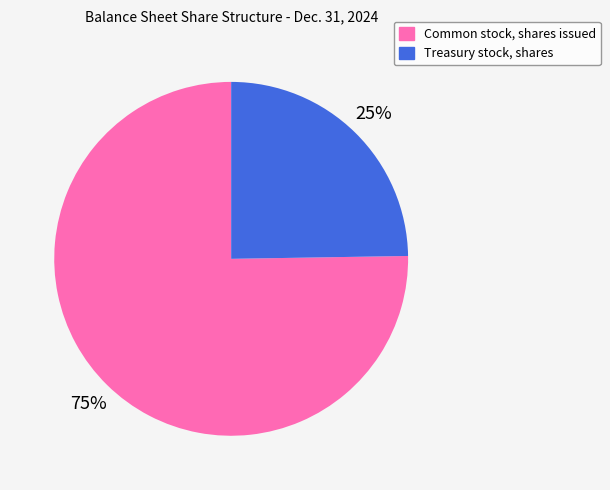

Rank the categories by value from lowest to highest.

Treasury stock, shares, Common stock, shares issued